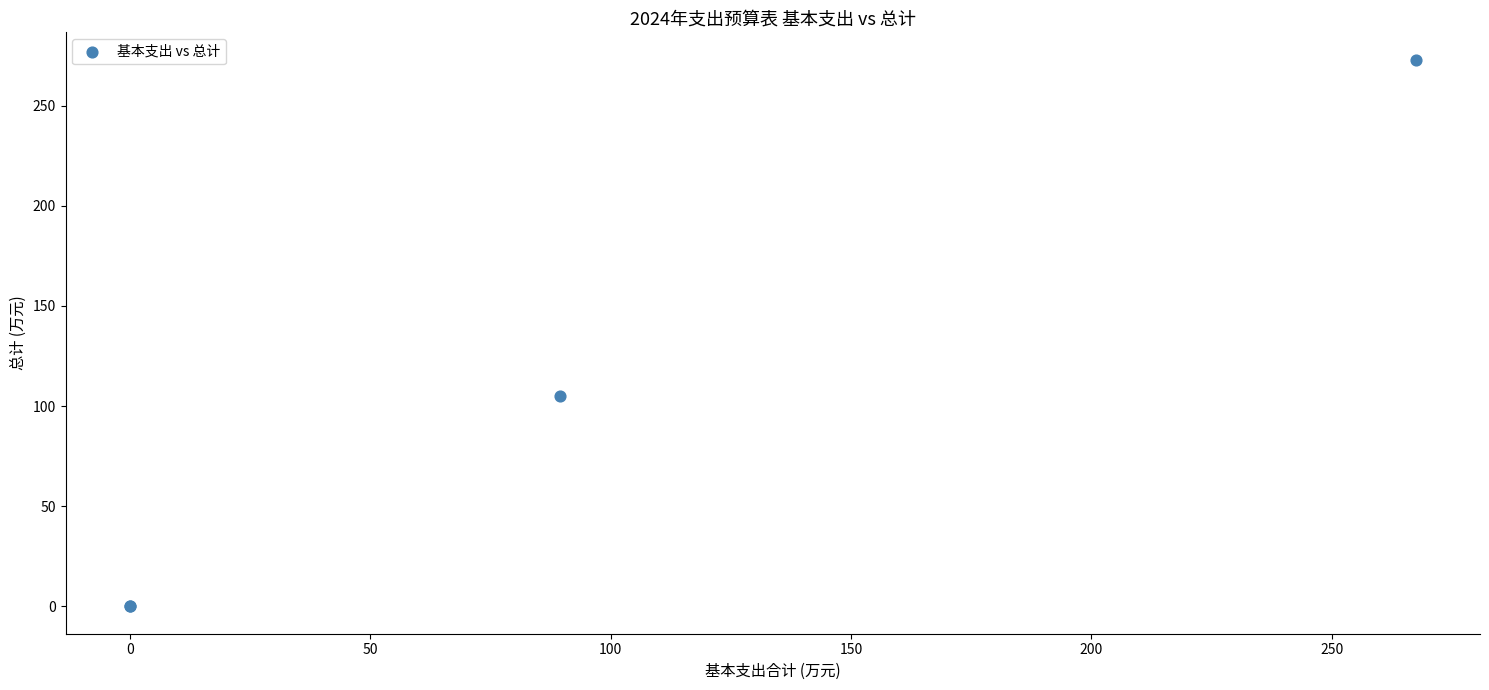

What Y value in the scatter plot is closest to 136?

105.0